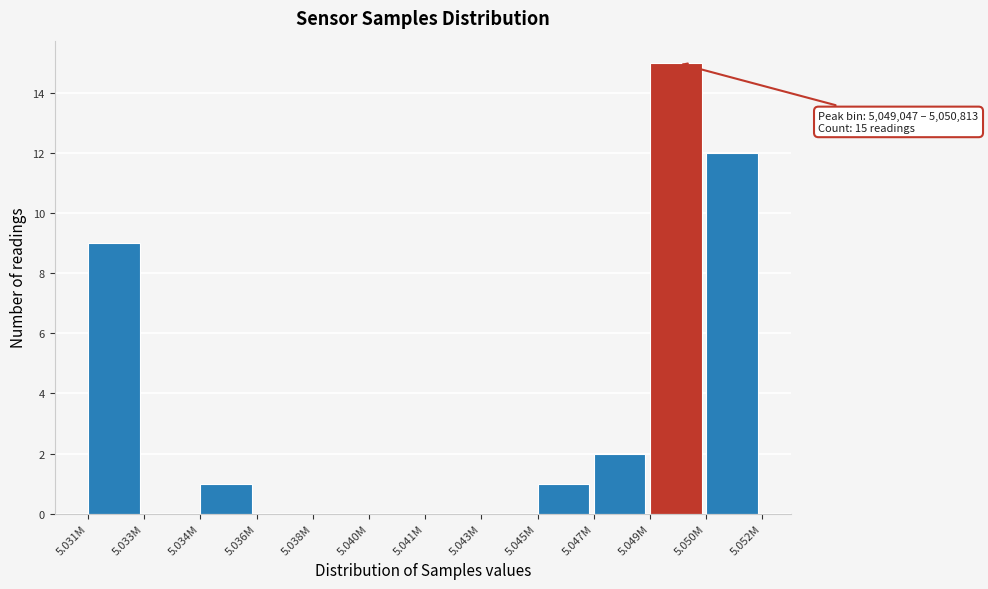

Reading left to right, list all the values displayed in this chart.

5.031M=9	5.033M=0	5.034M=1	5.036M=0	5.038M=0	5.040M=0	5.041M=0	5.043M=0	5.045M=1	5.047M=2	5.049M=15	5.050M=12